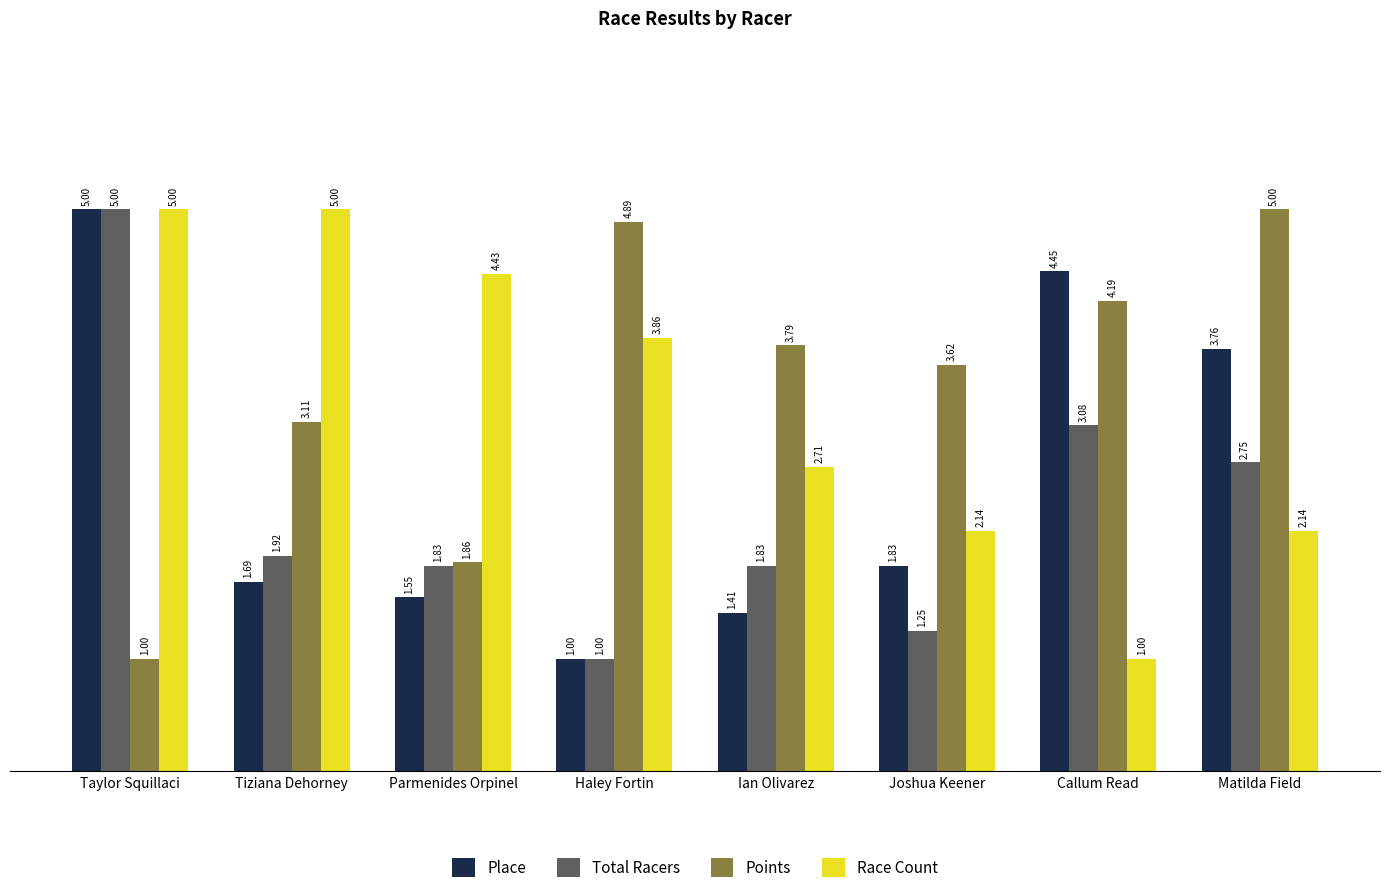

How many bars are there in each group?

4